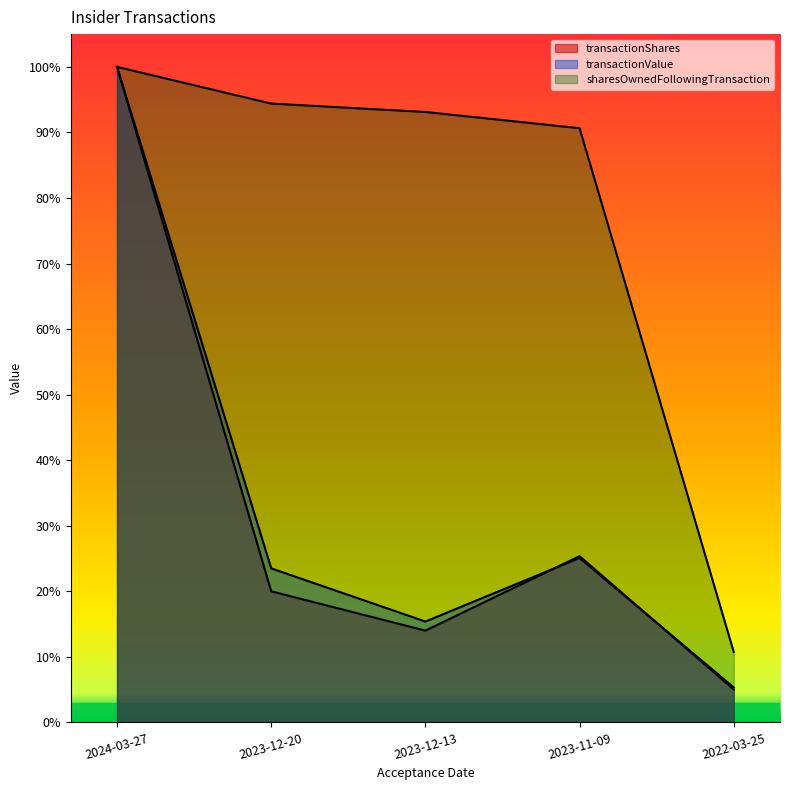

Which series changed the most between 2024-03-27 and 2023-12-13?

transactionShares